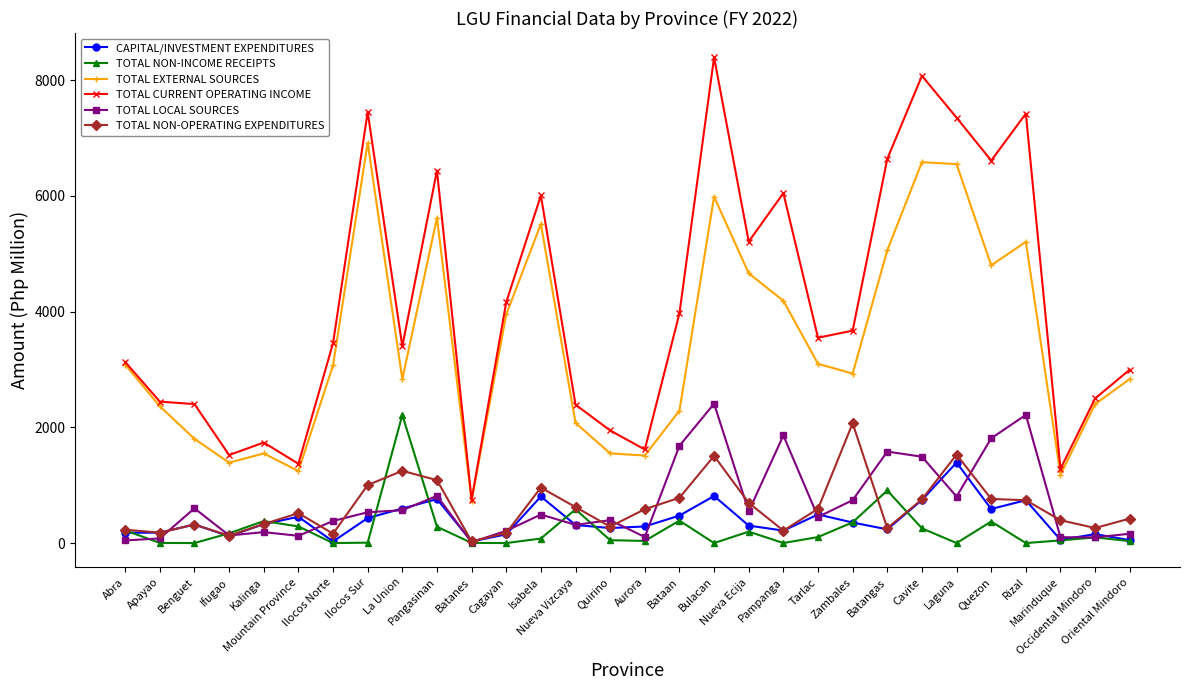

Where is TOTAL LOCAL SOURCES nearest to the value 1211?

Cavite